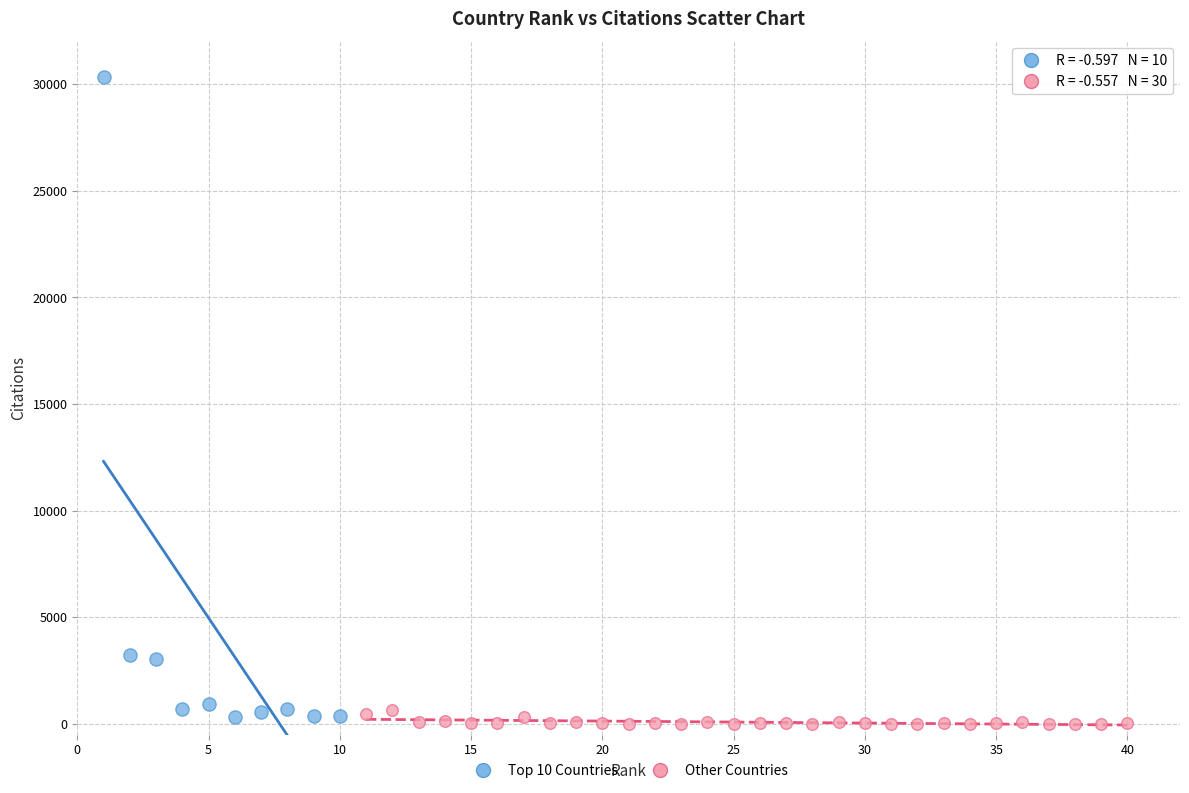

Which series contains the highest Y value?

Top 10 Countries